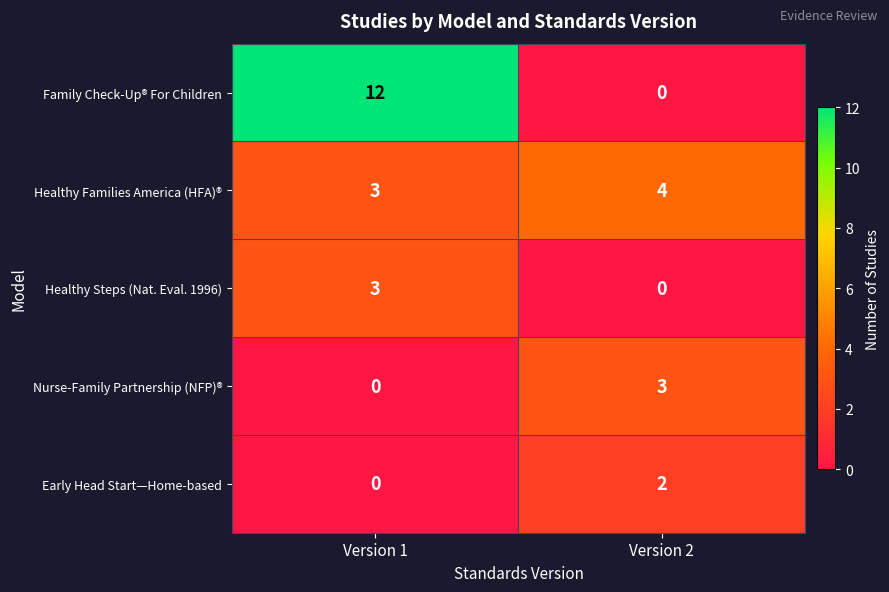

How many positive values does the Healthy Steps (Nat. Eval. 1996) series have?

1